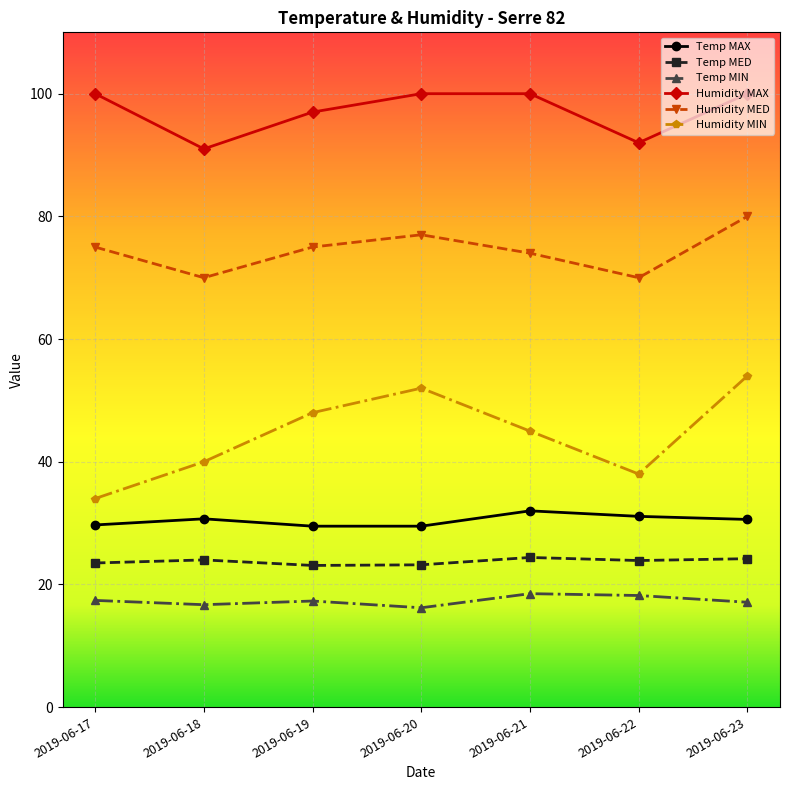

Which series changed the most between 2019-06-20 and 2019-06-22?

Humidity MIN